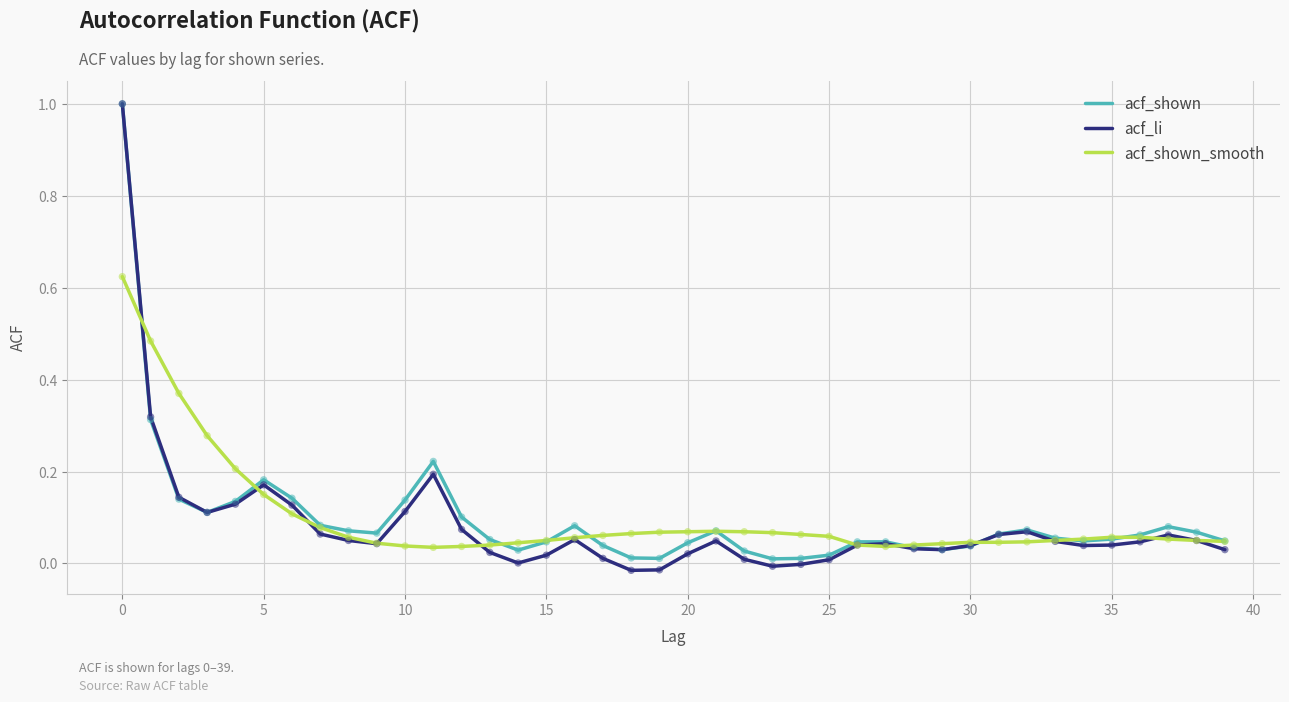

At how many categories does at least one series exceed 0?

40